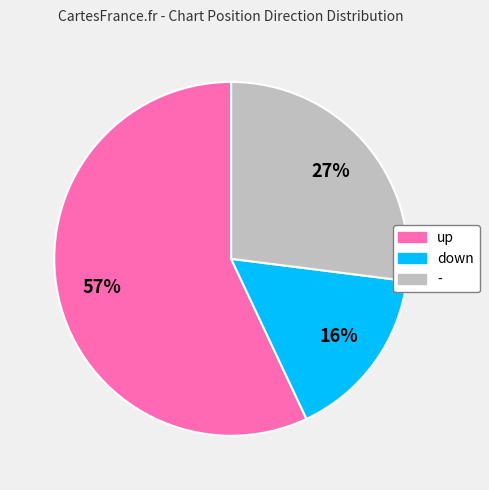

How many slices are in this pie chart?

3